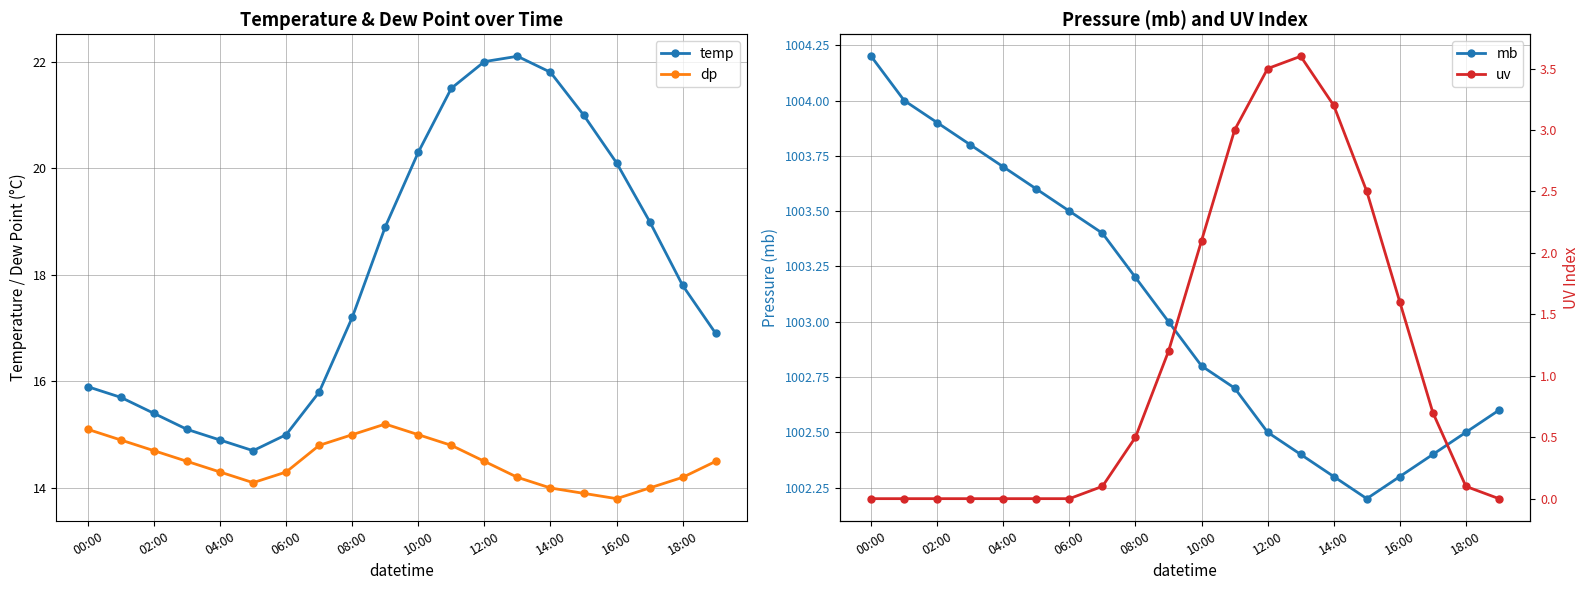

True or false: temp and uv cross at least once.

False